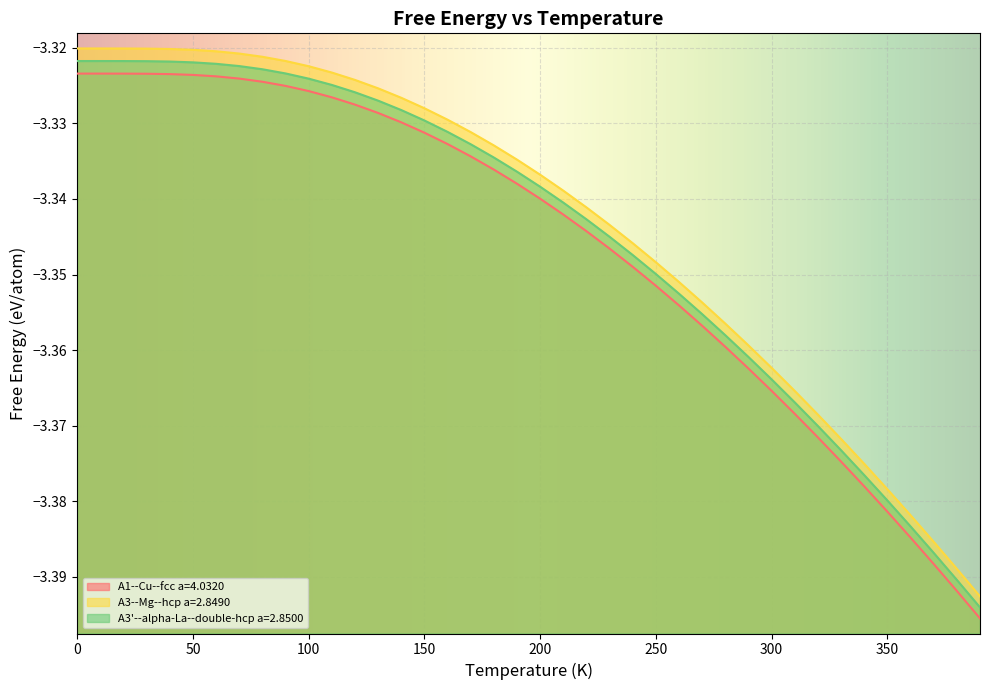

How many series are shown in this chart?

3